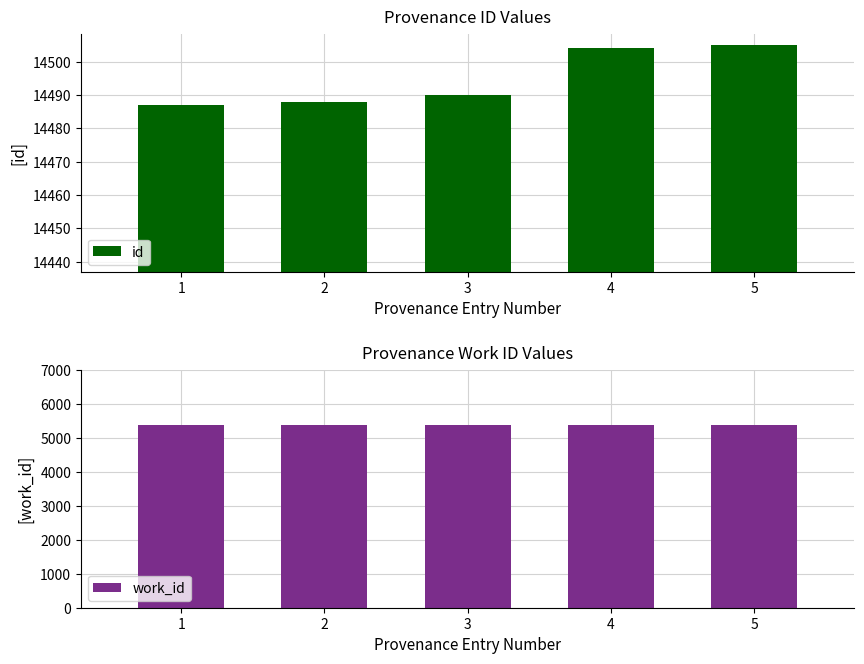

What are all the series names shown in the legend?

id, work_id